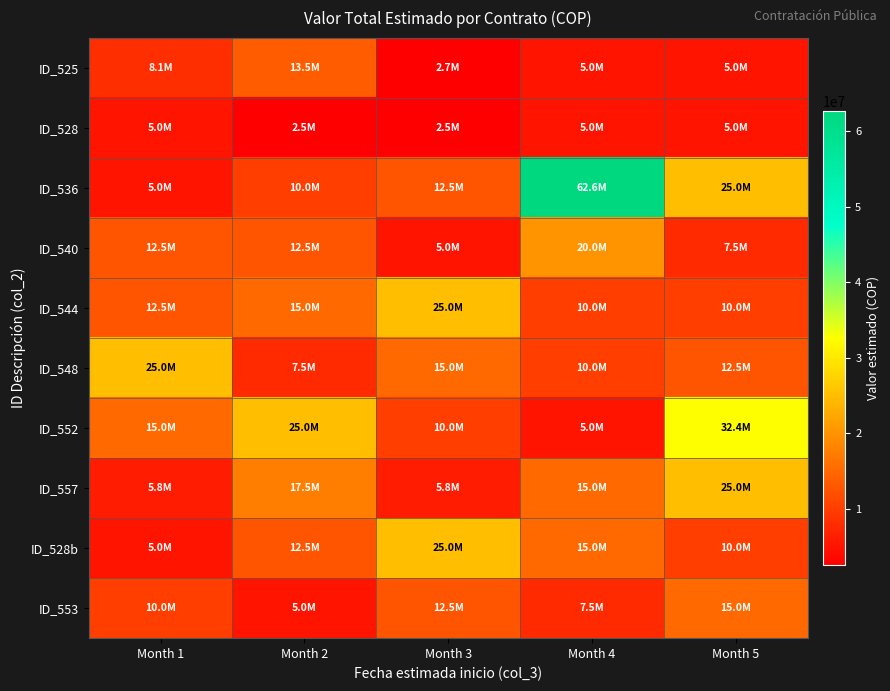

Which series has the largest range (max minus min)?

ID_536